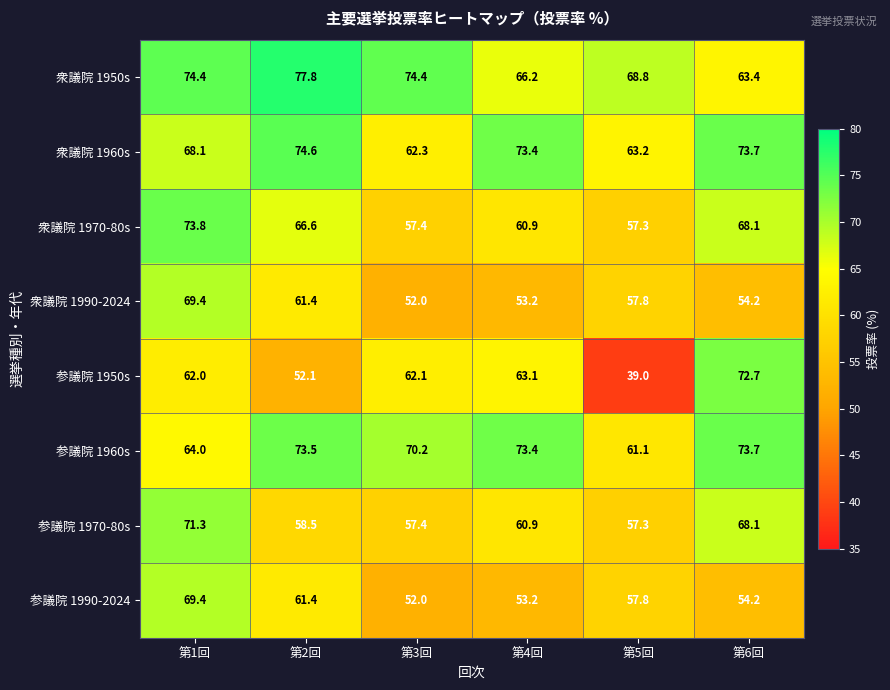

At which label does 衆議院 1950s reach its minimum?

第6回